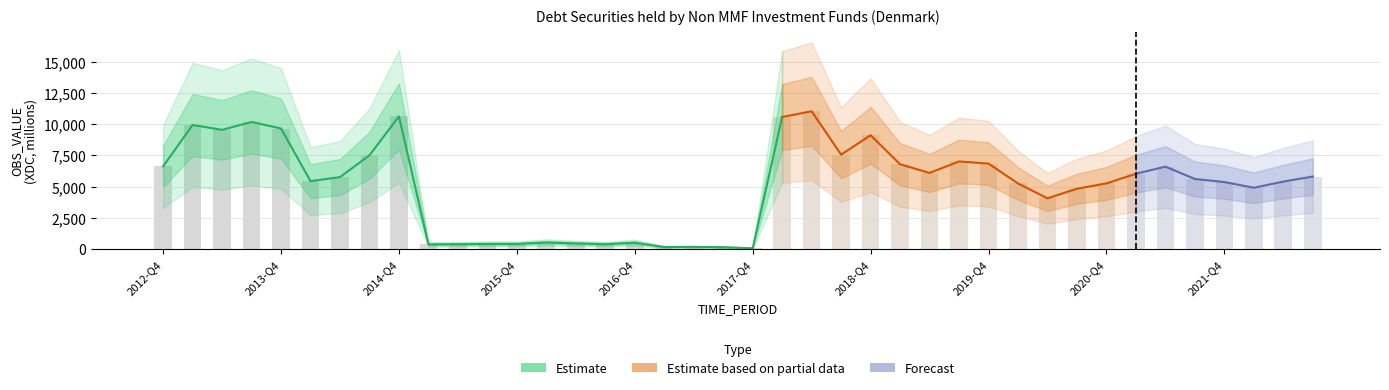

Reading right to left, transcribe all the data shown in this chart.

2022-Q3=5812	2022-Q2=5405	2022-Q1=4912	2021-Q4=5368	2021-Q3=5615	2021-Q2=6601	2021-Q1=6035	2020-Q4=5259	2020-Q3=4831	2020-Q2=4065	2020-Q1=5256	2019-Q4=6850	2019-Q3=7019	2019-Q2=6099	2019-Q1=6794	2018-Q4=9121	2018-Q3=7564	2018-Q2=11039	2018-Q1=10583	2017-Q4=61	2017-Q3=149	2017-Q2=171	2017-Q1=164	2016-Q4=509	2016-Q3=388	2016-Q2=450	2016-Q1=525	2015-Q4=410	2015-Q3=409	2015-Q2=386	2015-Q1=373	2014-Q4=10635	2014-Q3=7511	2014-Q2=5766	2014-Q1=5441	2013-Q4=9659	2013-Q3=10183	2013-Q2=9550	2013-Q1=9945	2012-Q4=6627